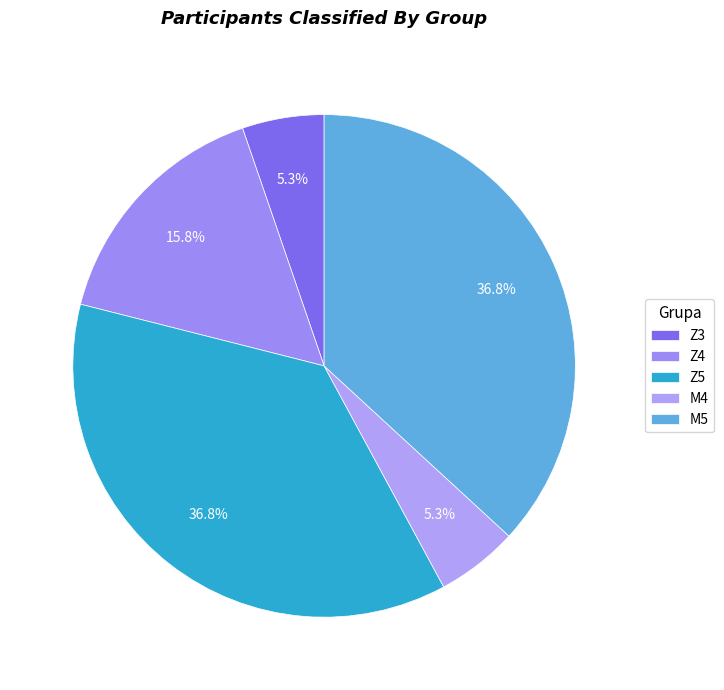

Which has a higher value, Z3 or M5?

M5